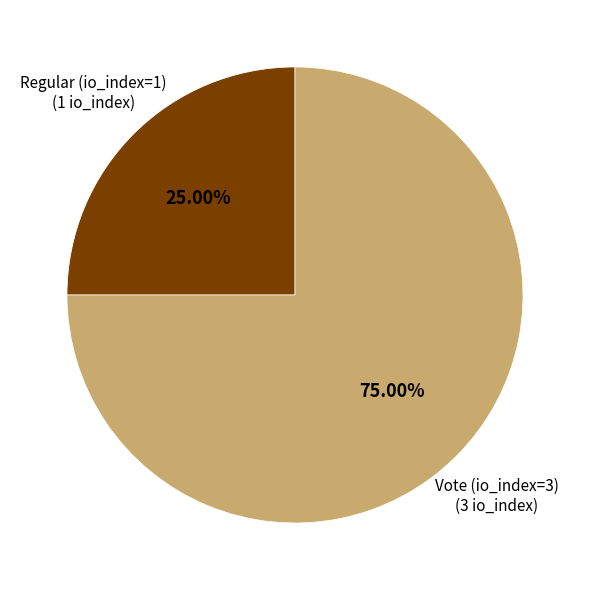

To the nearest percent, what portion does Vote (io_index=3) represent?

75%